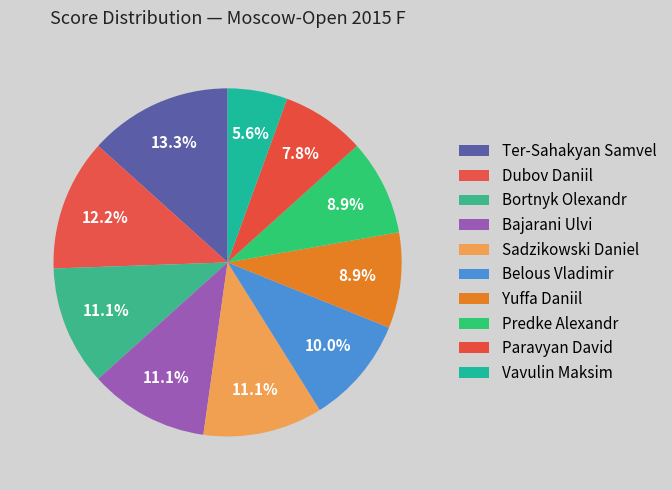

What percentage is NOT represented by Sadzikowski Daniel?

88.9%